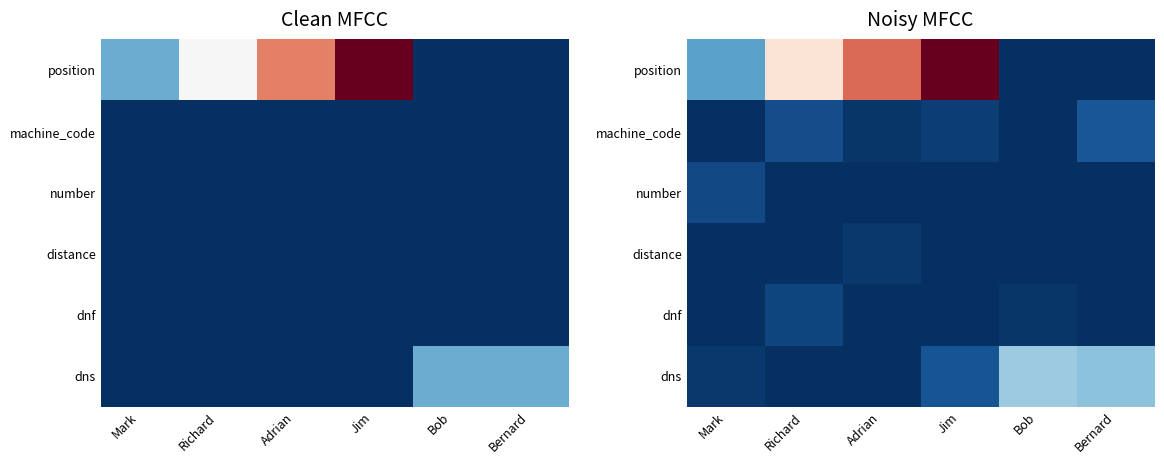

List the labels in order of dnf value, smallest first.

Mark, Adrian, Bernard, Jim, Bob, Richard